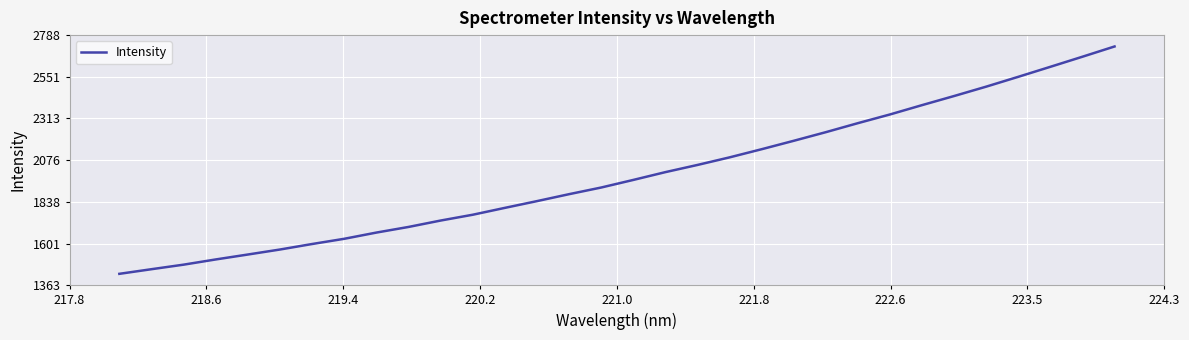

What is the minimum value shown in the chart?

1428.0